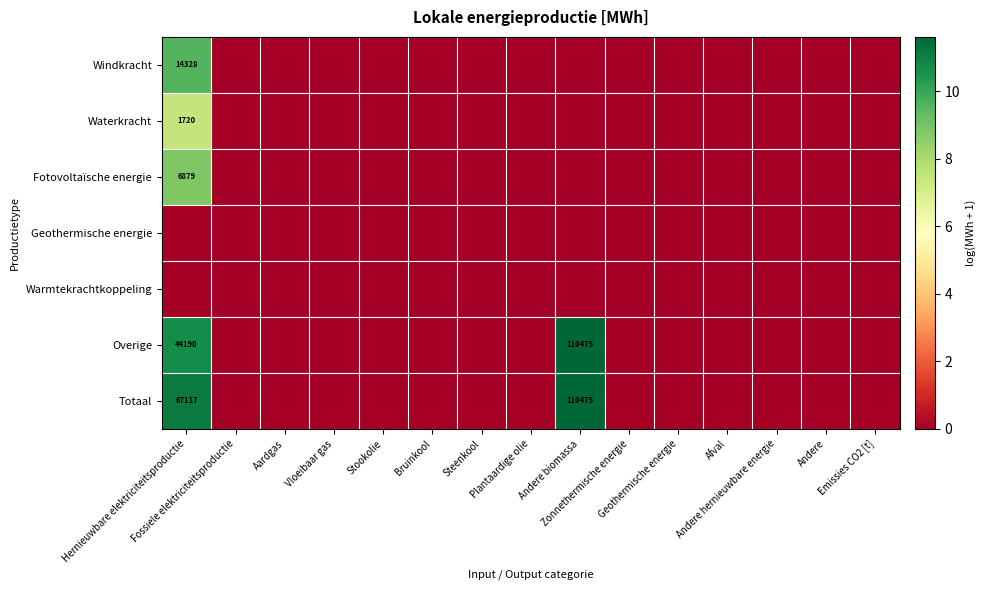

Which category has the lowest value across all series?

Fossiele elektriciteitsproductie